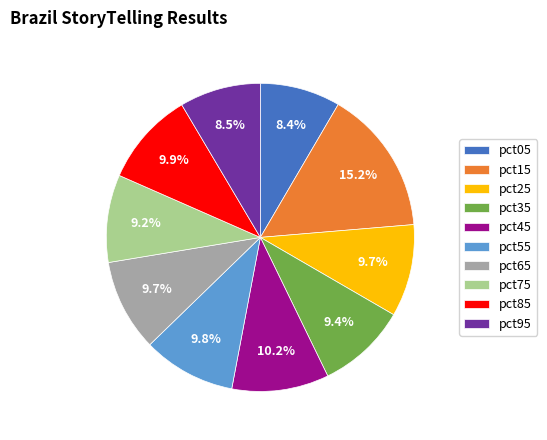

The pct85 slice represents 10% of the pie. True or false?

True